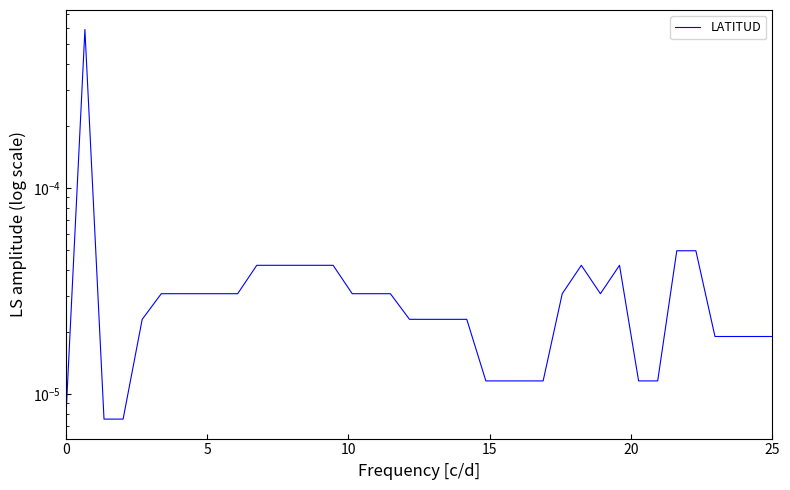

Is this an area chart (filled region under the line)?

No